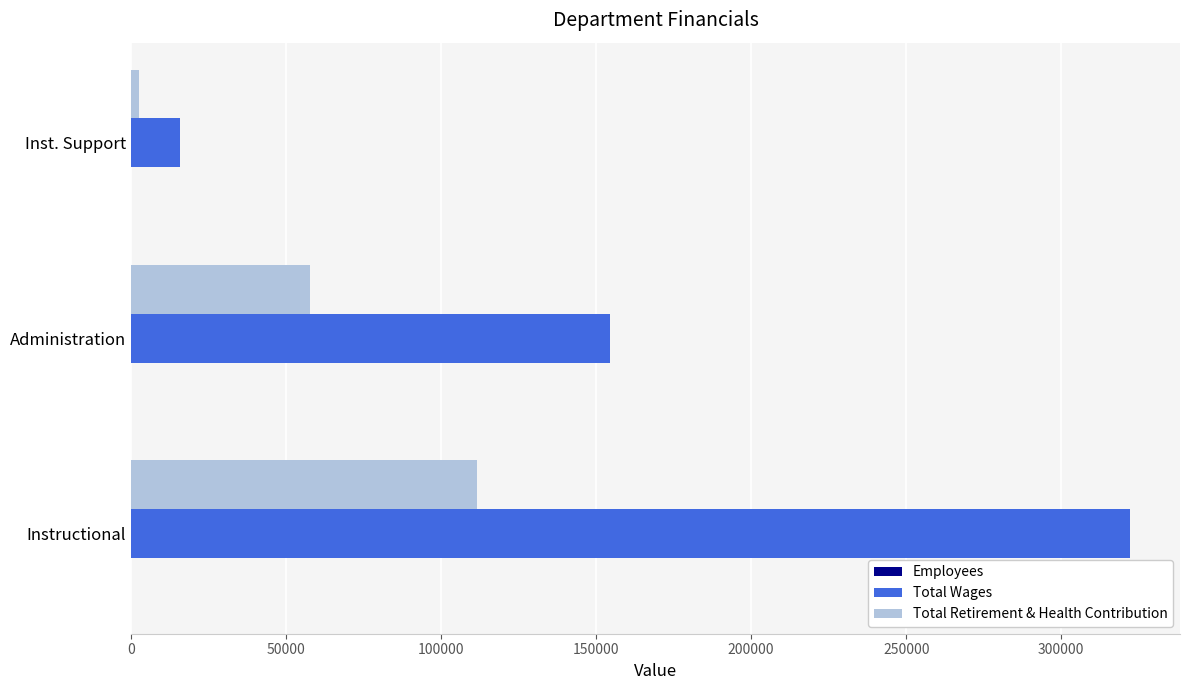

Where is Total Wages nearest to the value 168917?

Administration